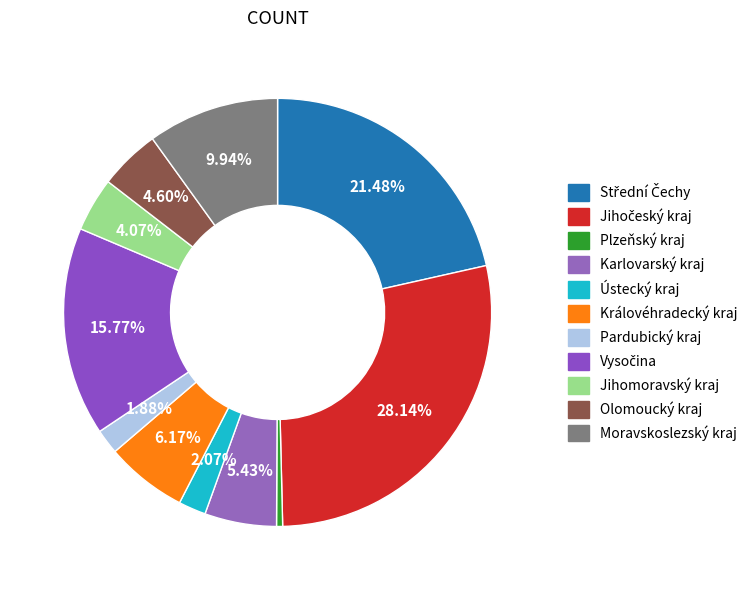

To the nearest percent, what is the difference between the Jihomoravský kraj and Střední Čechy slice percentages?

17%